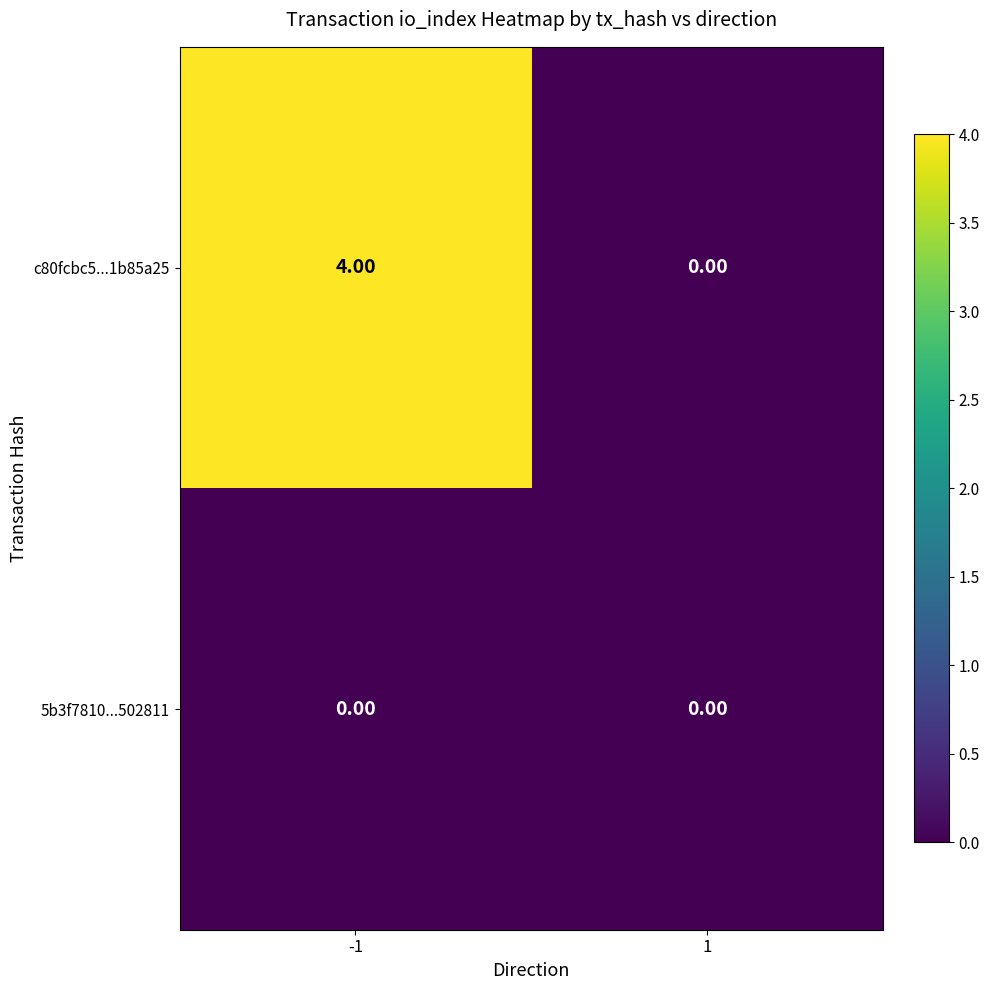

Which series changed the most between -1 and 1?

c80fcbc5...1b85a25